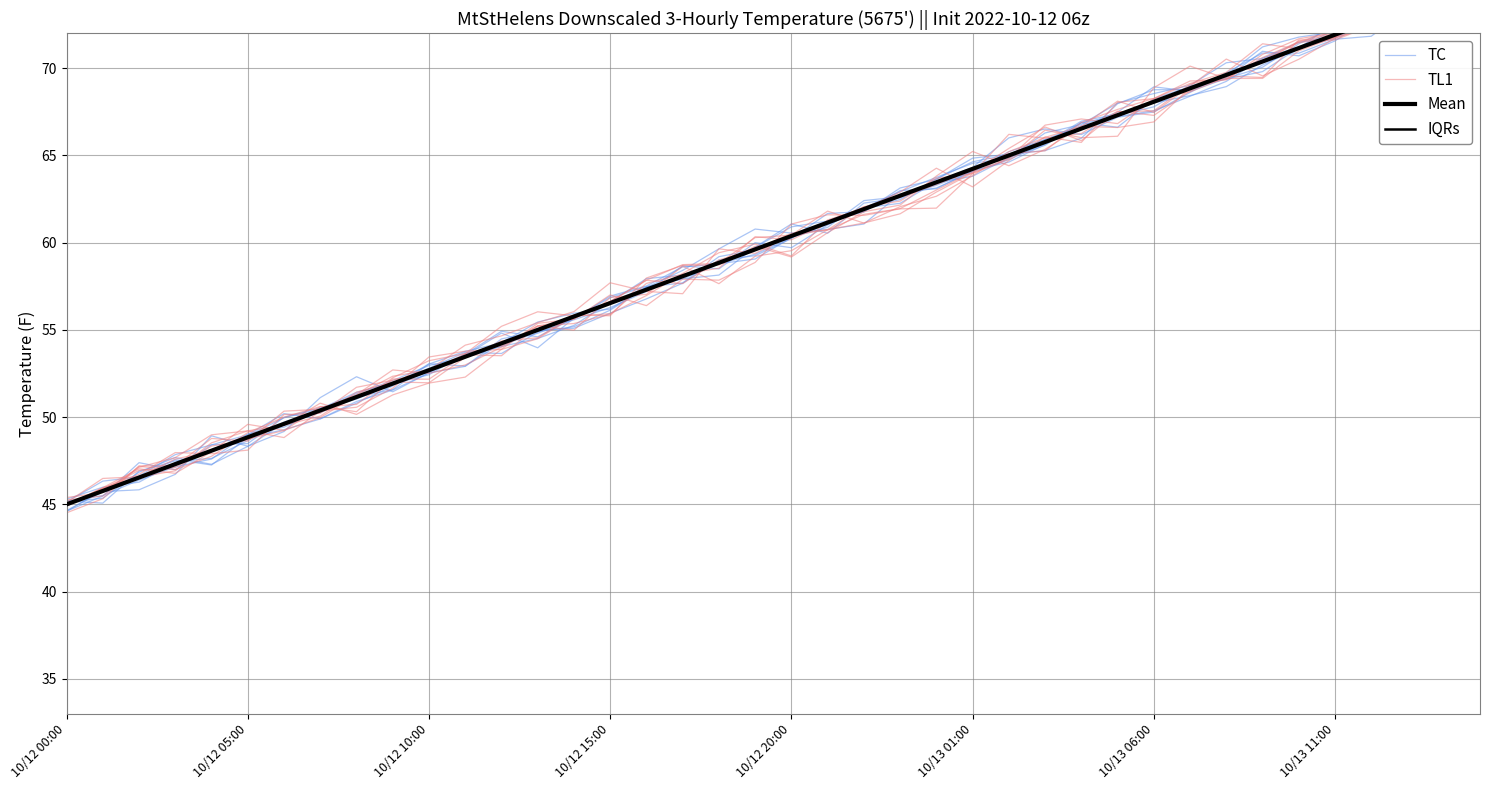

Count the number of categories in the chart.

40